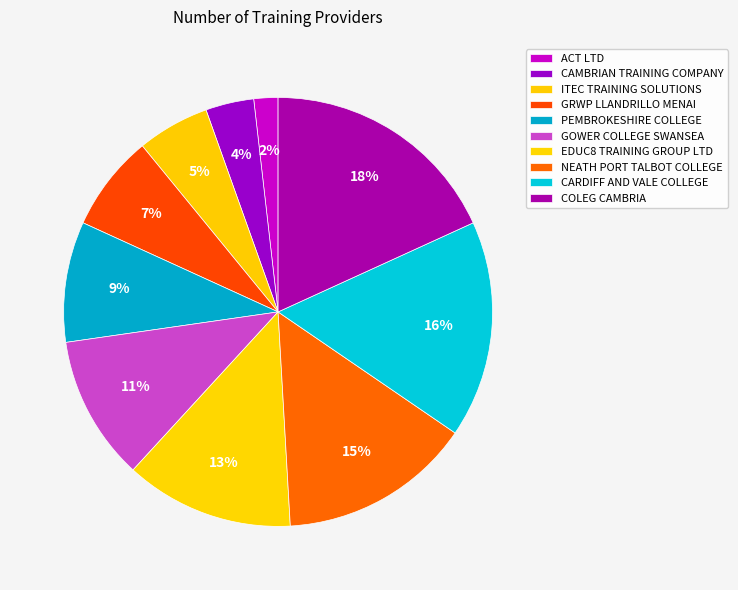

Does any single category account for the majority?

No